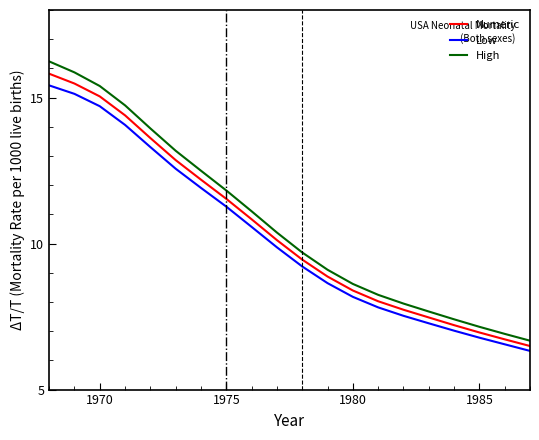

At how many categories does at least one series exceed 7?

18